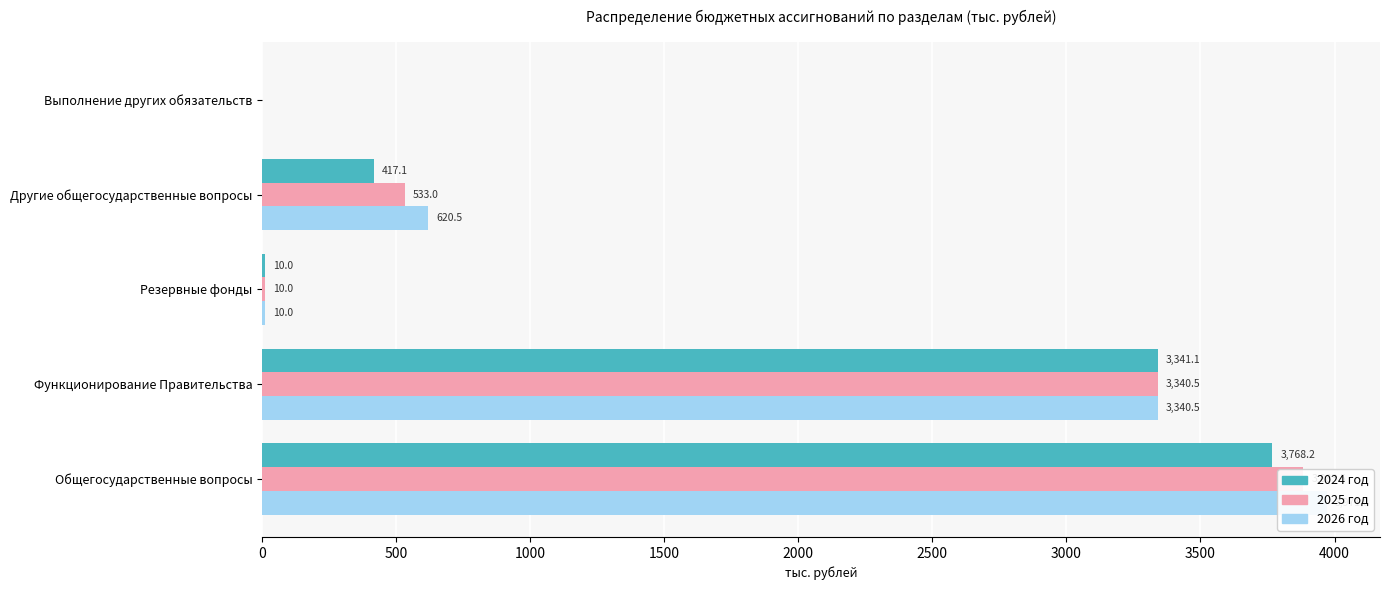

What is the difference between the 2025 год values at Общегосударственные вопросы and Выполнение других обязательств?

3883.5